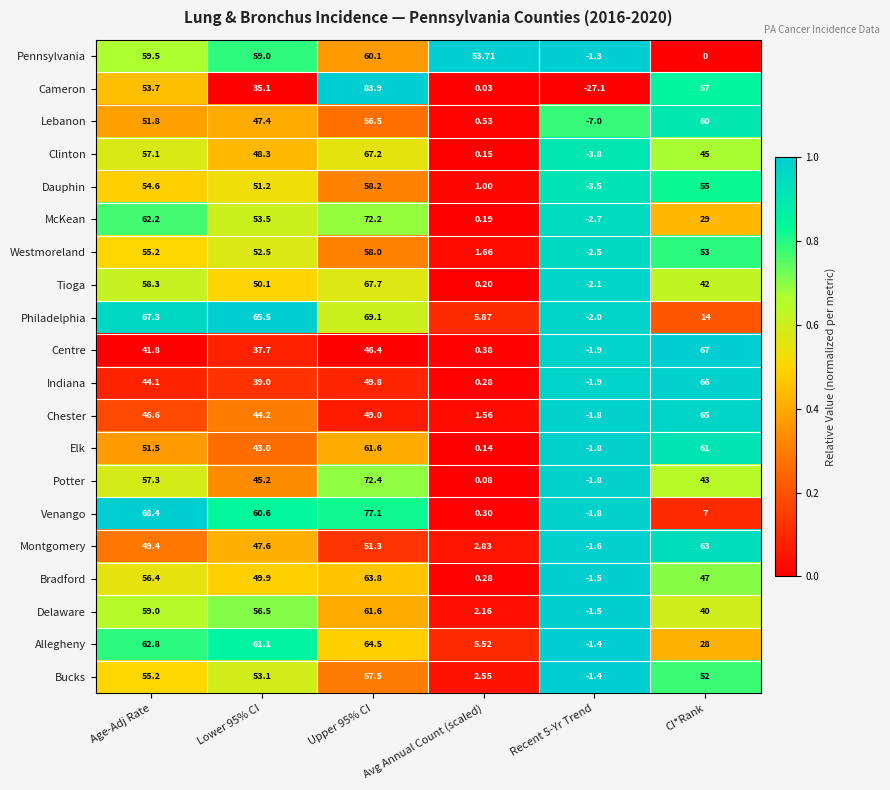

Rank the series at CI*Rank from highest to lowest value.

Centre, Indiana, Chester, Montgomery, Elk, Lebanon, Cameron, Dauphin, Westmoreland, Bucks, Bradford, Clinton, Potter, Tioga, Delaware, McKean, Allegheny, Philadelphia, Venango, Pennsylvania